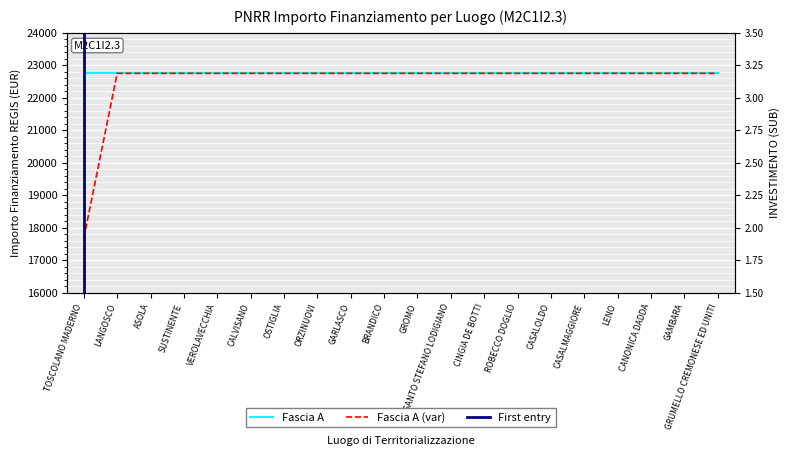

What is the average value?

22496.2